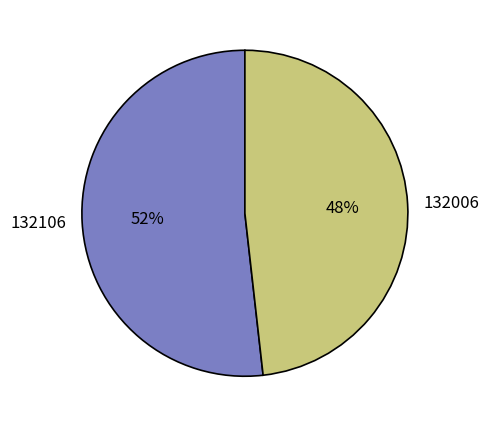

To the nearest percent, what is the combined percentage of 132006 and 132106?

100%